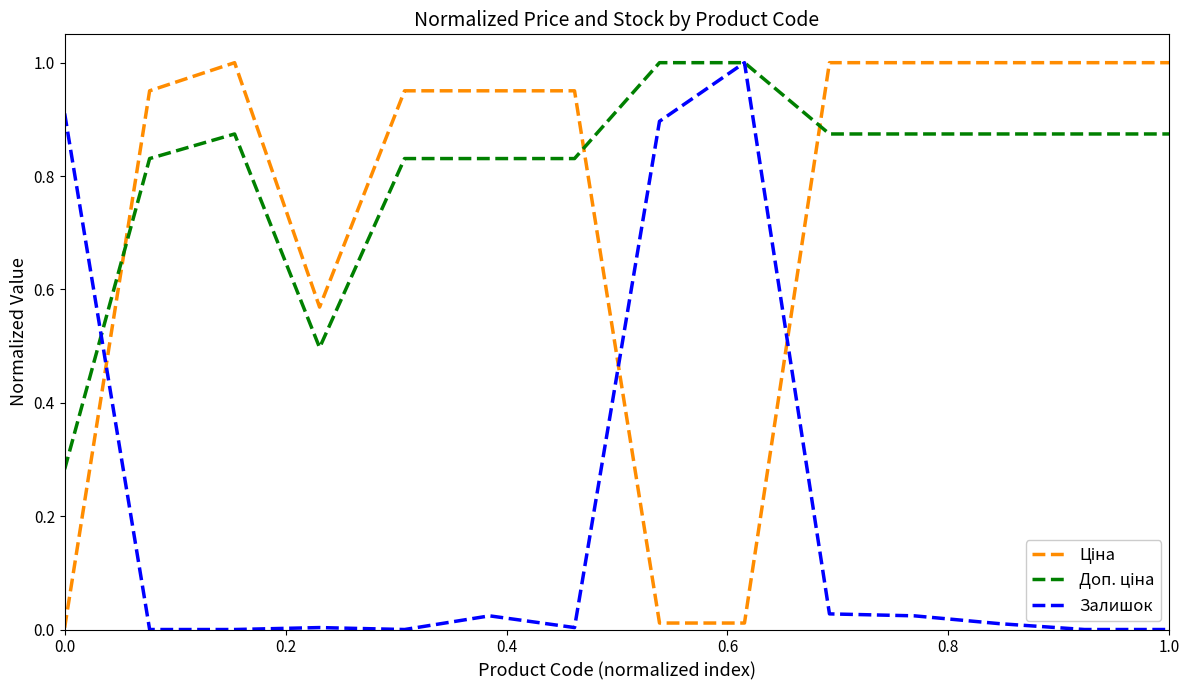

At how many categories does at least one series exceed 0?

14